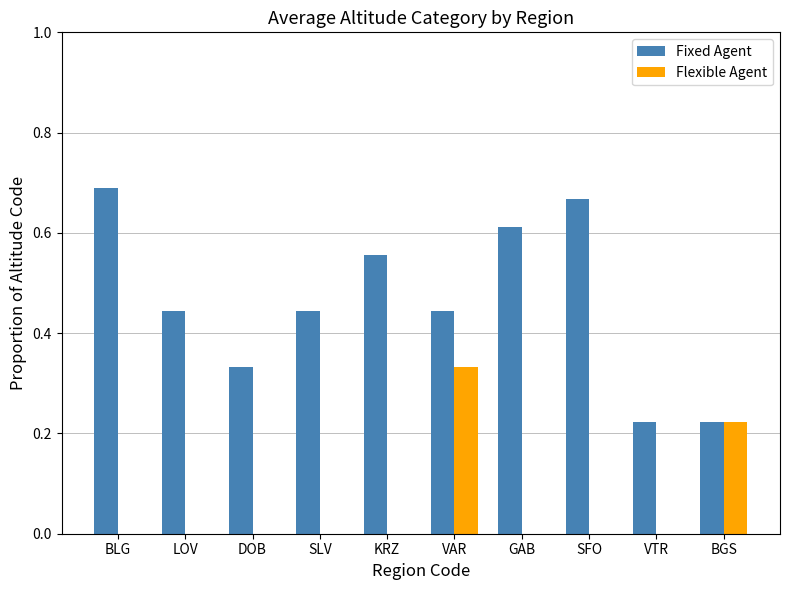

What is the sum of the Fixed Agent values at BLG and DOB?

1.0